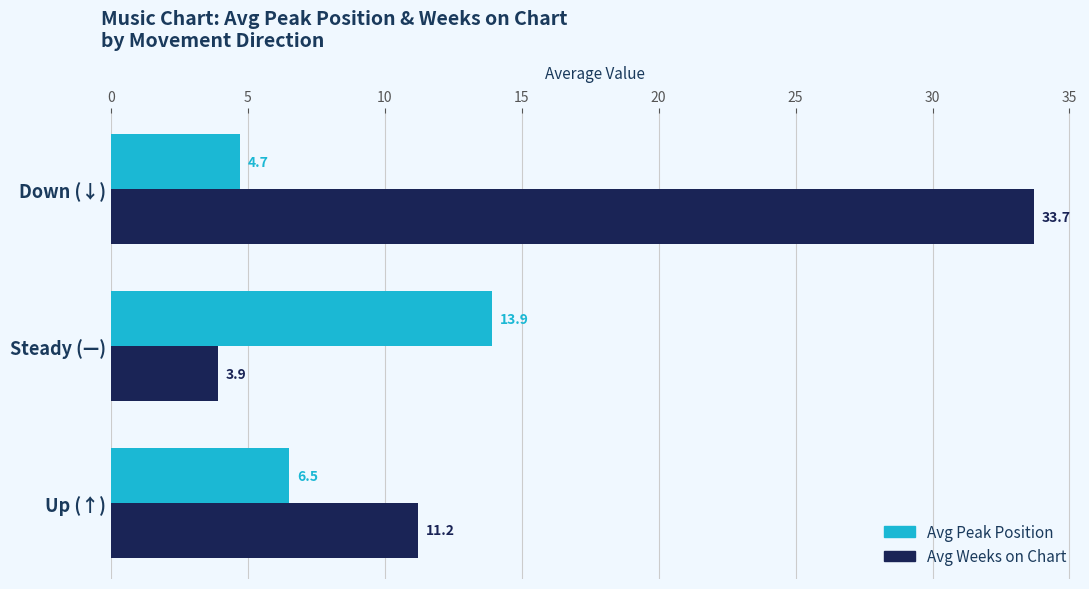

Which label corresponds to the smallest value in the chart?

Steady (—)